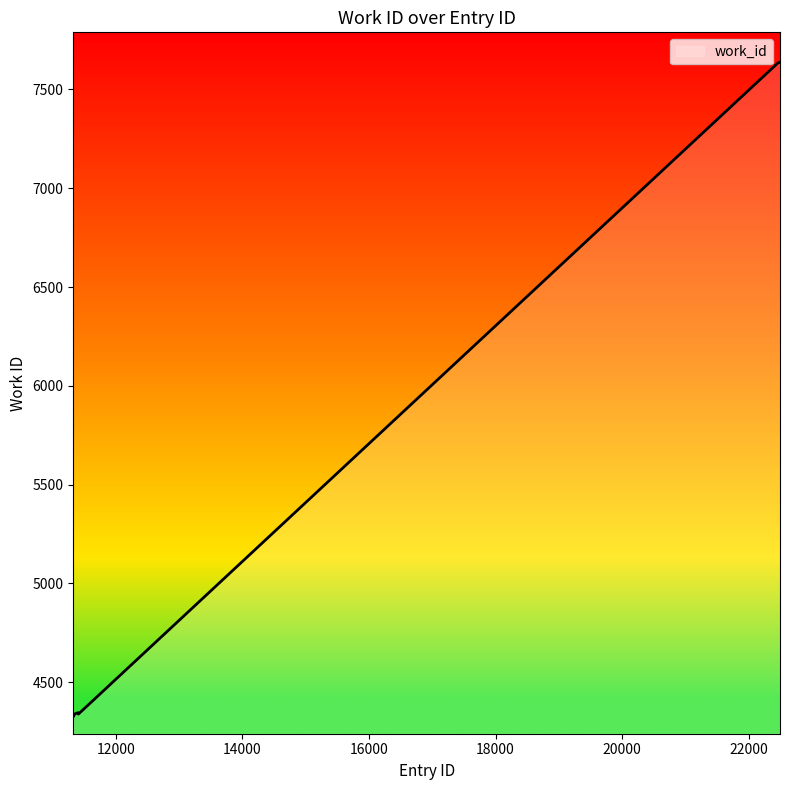

Does the chart have visible grid lines?

No